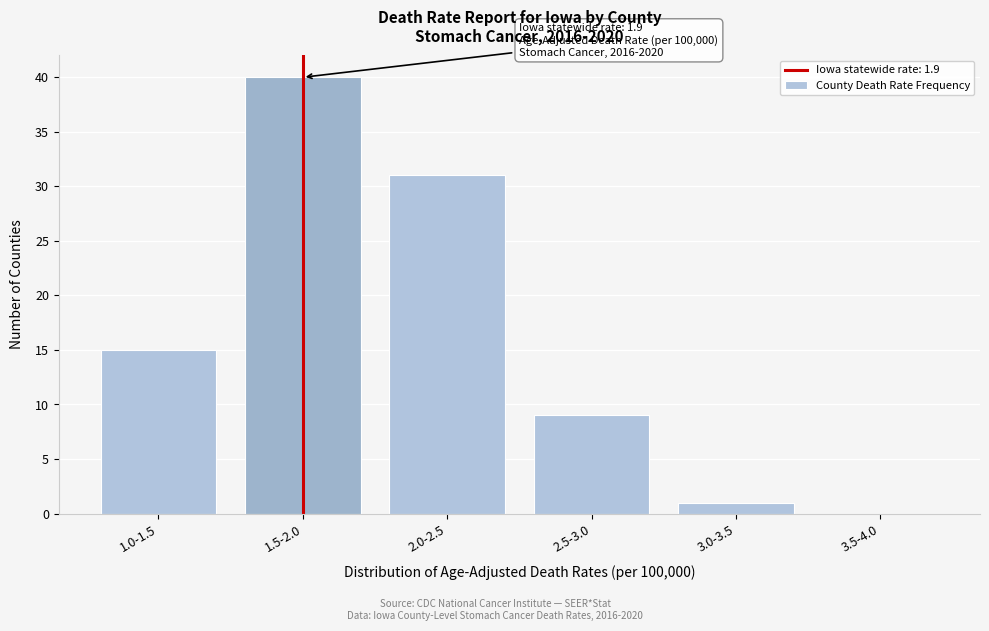

Reading right to left, transcribe all the data shown in this chart.

3.5-4.0=0	3.0-3.5=1	2.5-3.0=9	2.0-2.5=31	1.5-2.0=40	1.0-1.5=15